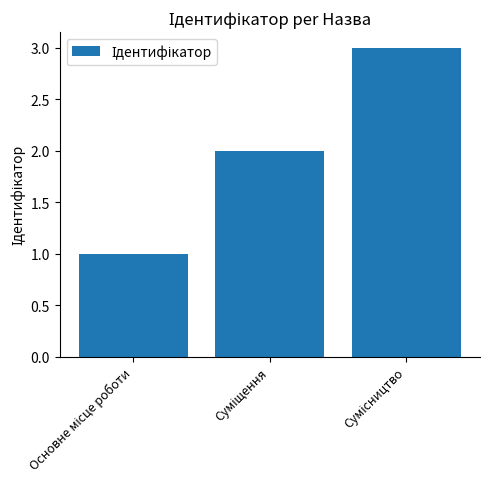

What is the sum of all values?

6